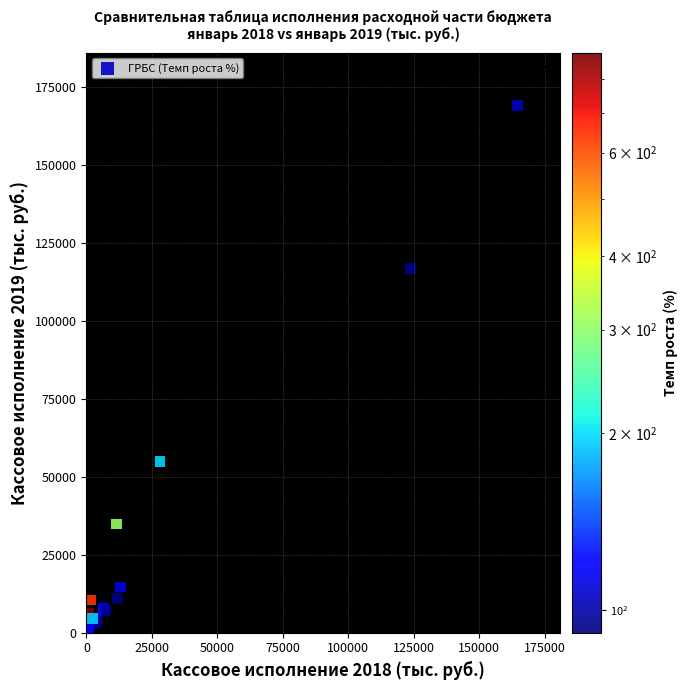

What Y value in the scatter plot is closest to 84790?

54796